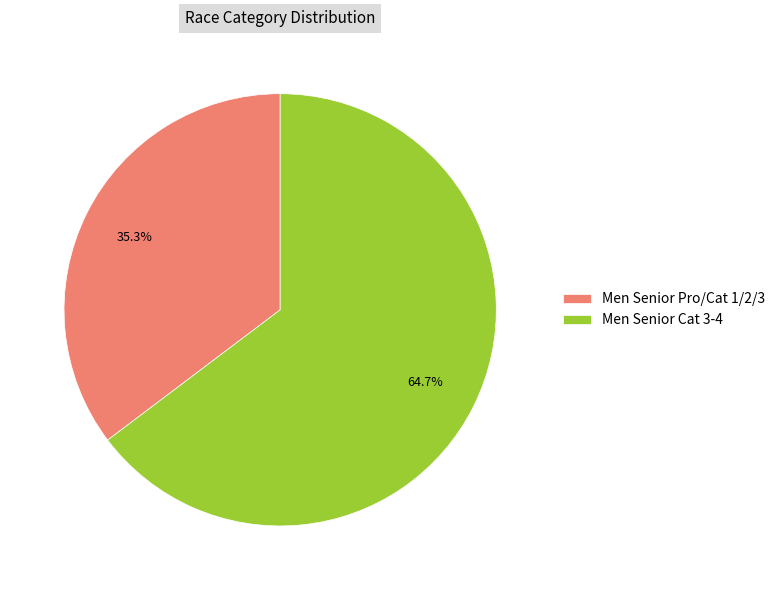

Combined, do Men Senior Cat 3-4 and Men Senior Pro/Cat 1/2/3 account for over 50%?

Yes